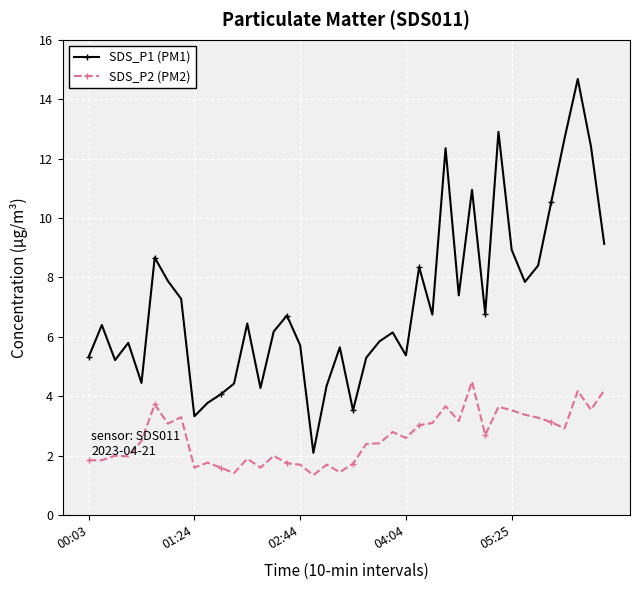

Which series has the widest spread of values?

SDS_P1 (PM1)